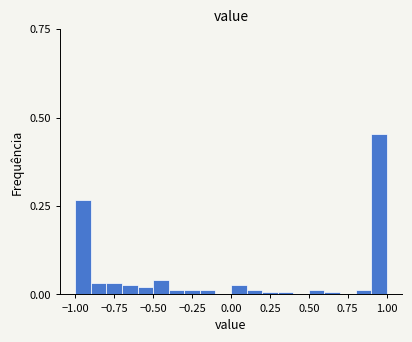

Read against the x-axis, roughly where is the centre of the tallest bar?

0.95